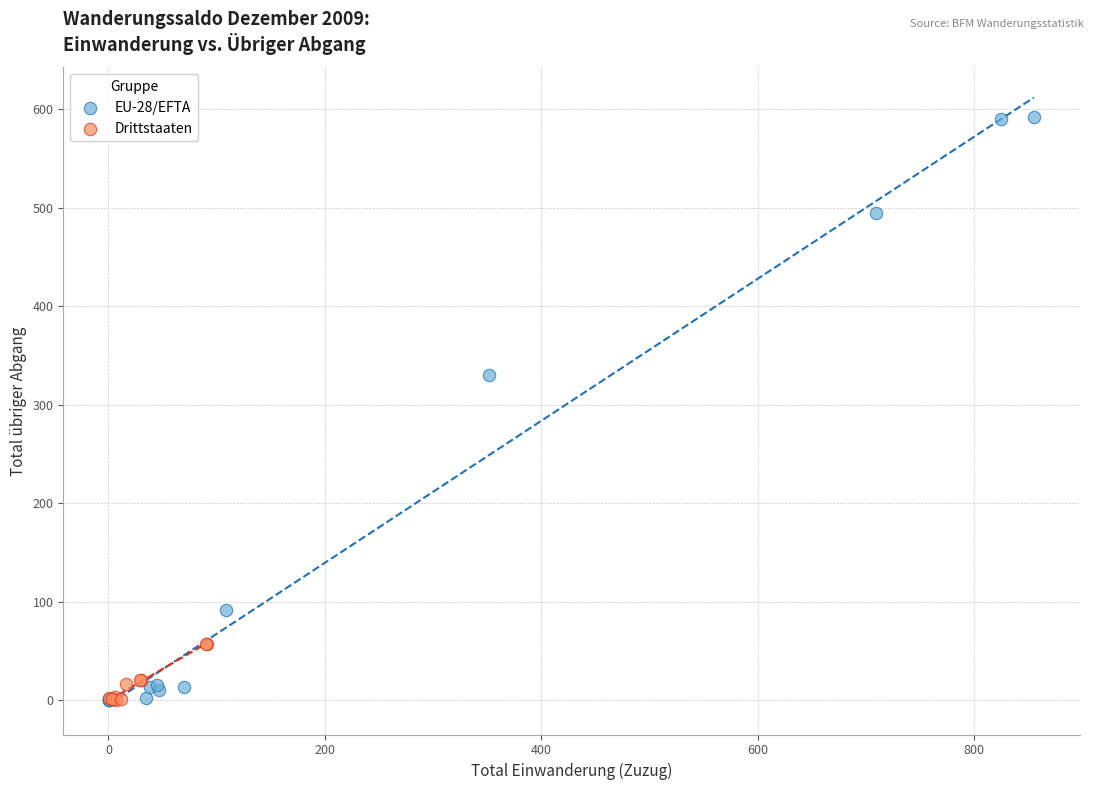

Which series has the largest Y range (max minus min)?

EU-28/EFTA